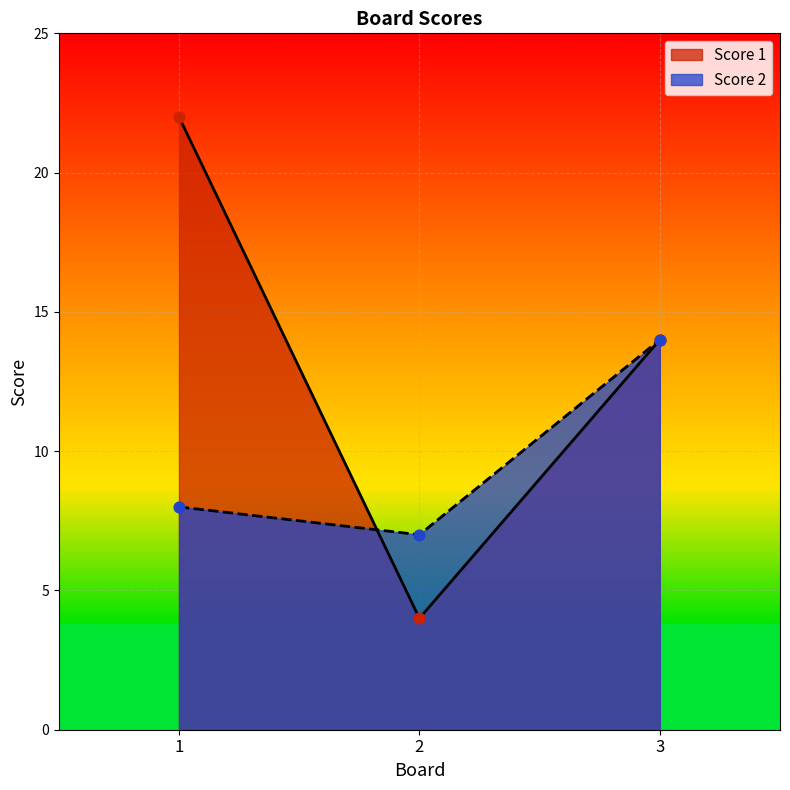

What is the total value across all series at 2?

11